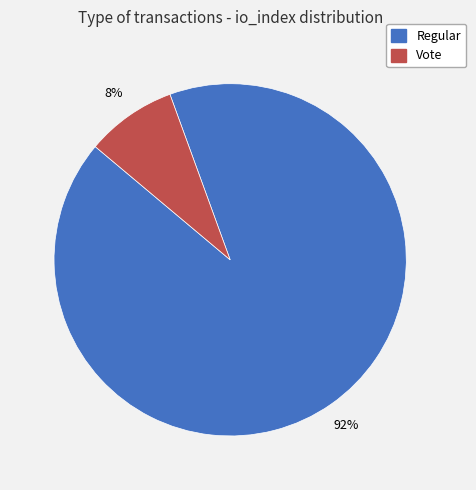

The Vote slice represents 18% of the pie. True or false?

False